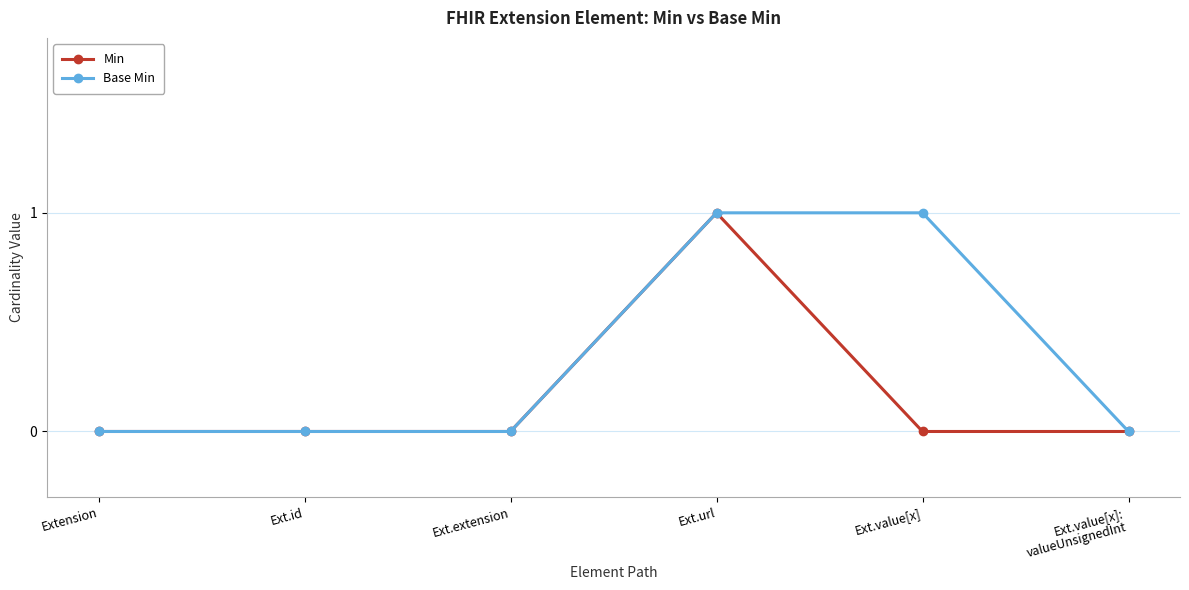

Between Ext.id and Ext.value[x], which series saw the biggest shift?

Base Min